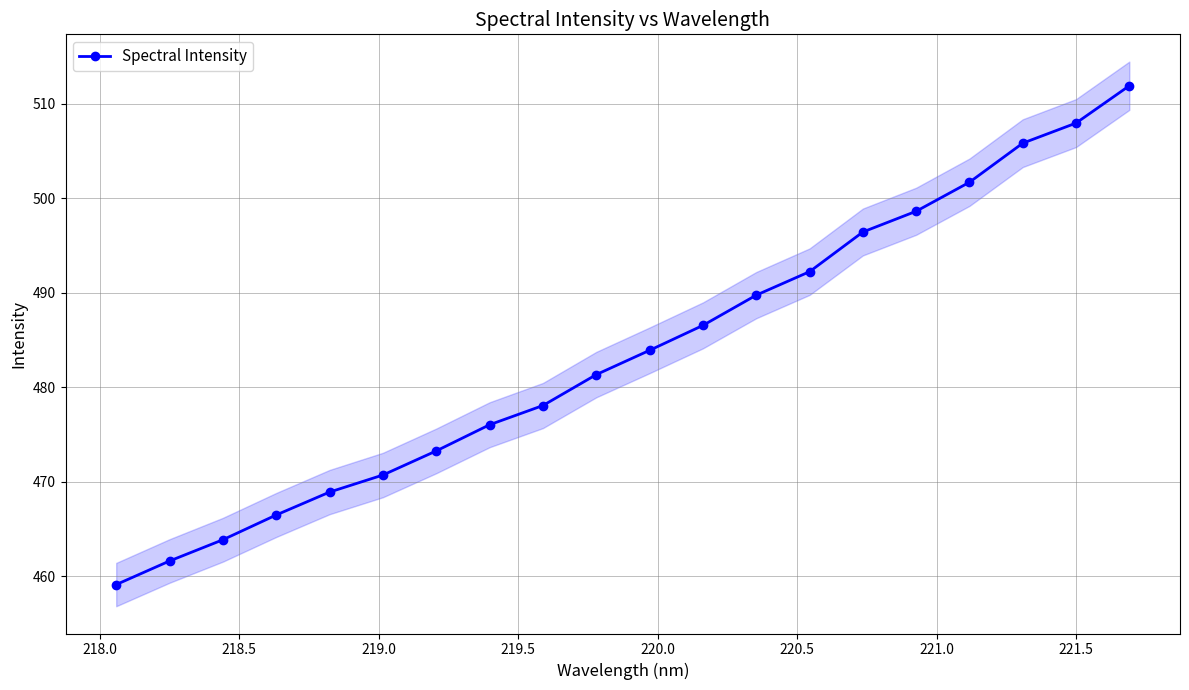

What is the minimum value for Spectral Intensity?

459.1